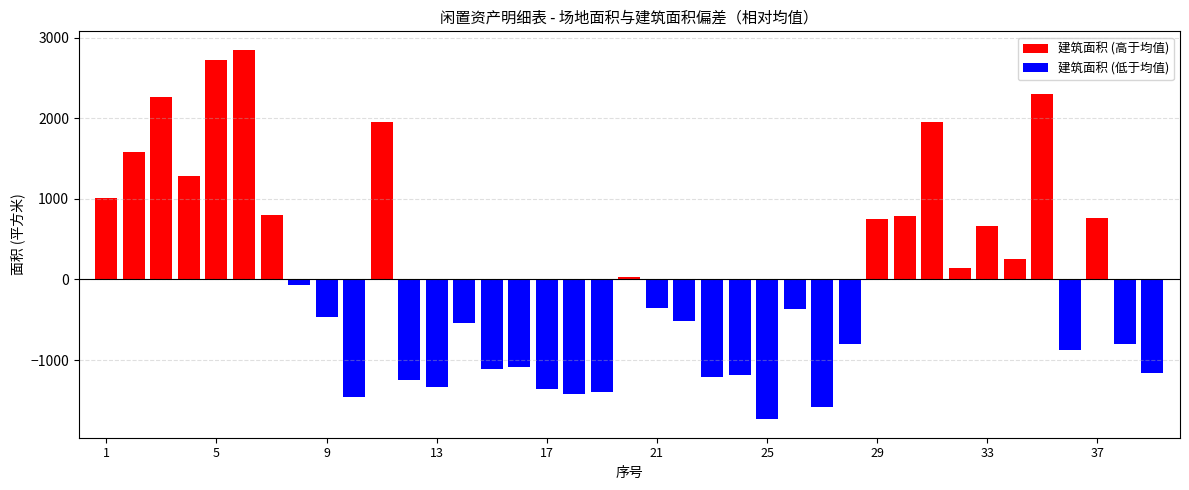

Is the value of 场地面积 at 38 greater than the value of 建筑面积 at 12?

No